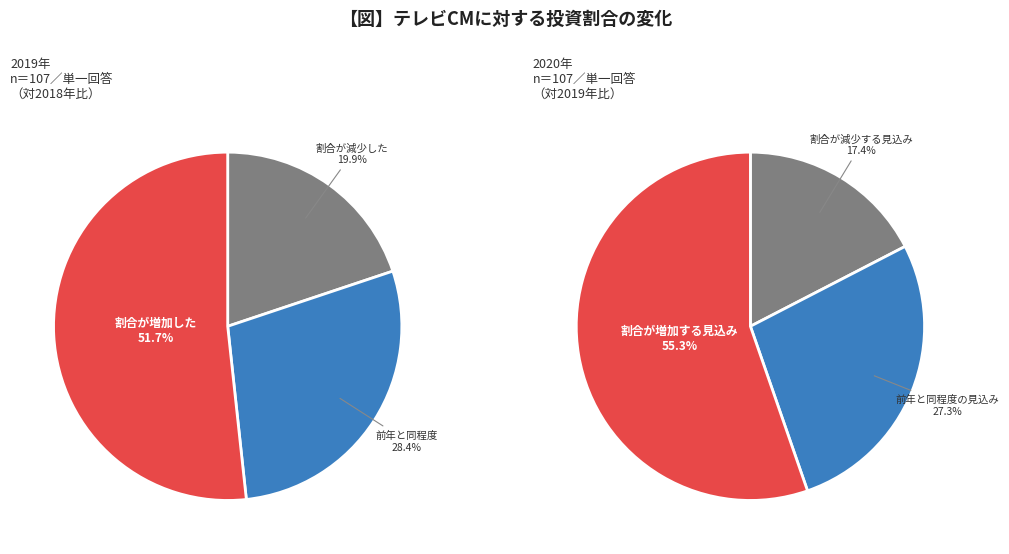

What is the spread (max minus min) of values at 3?

0.1